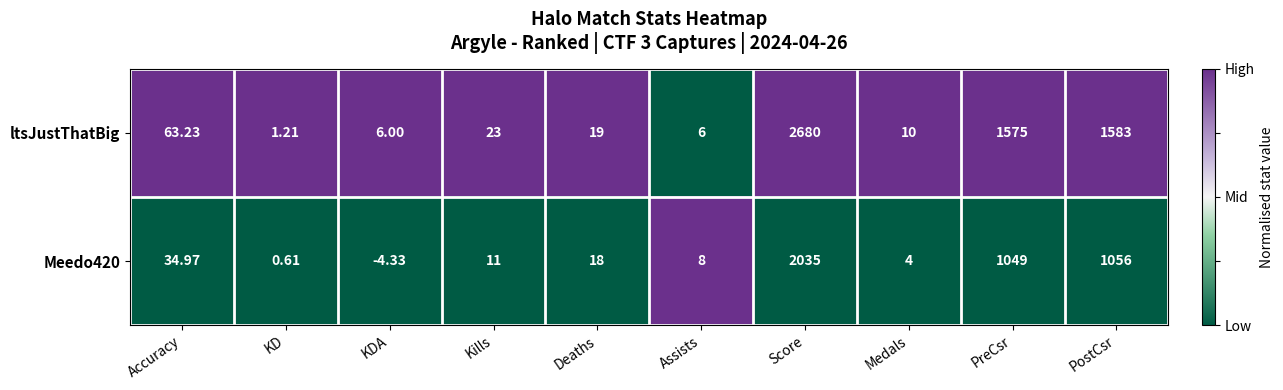

Which category has the lowest value across all series?

KDA